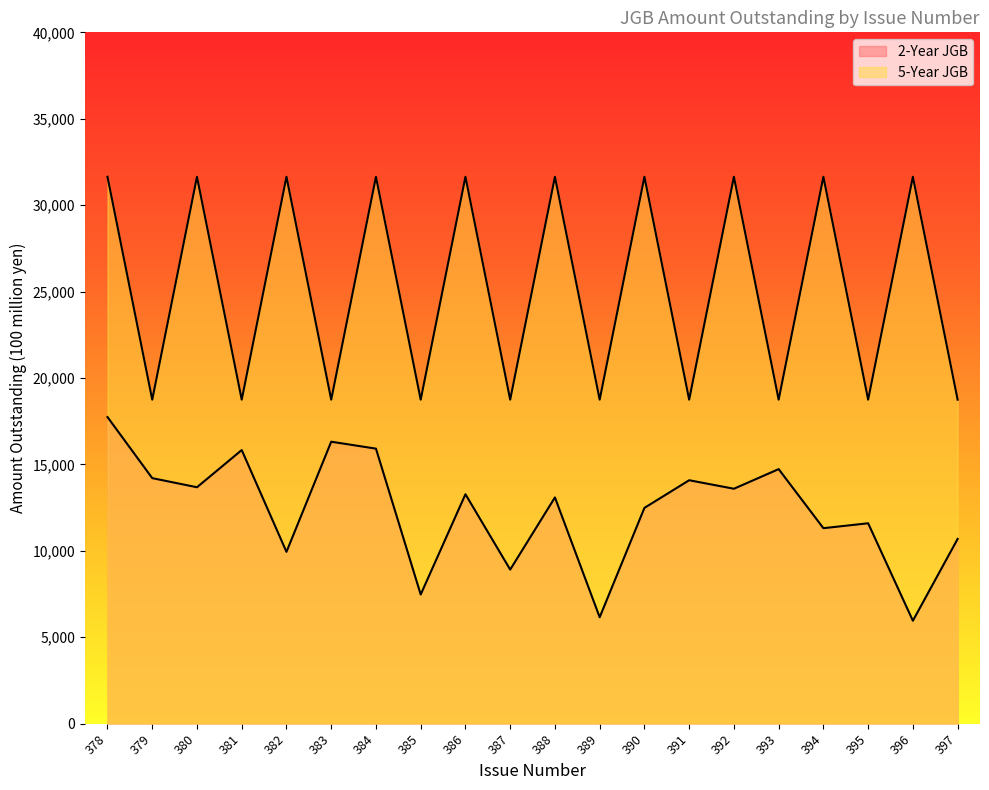

True or false: 2-Year JGB has a value of 13680 at 380.

True